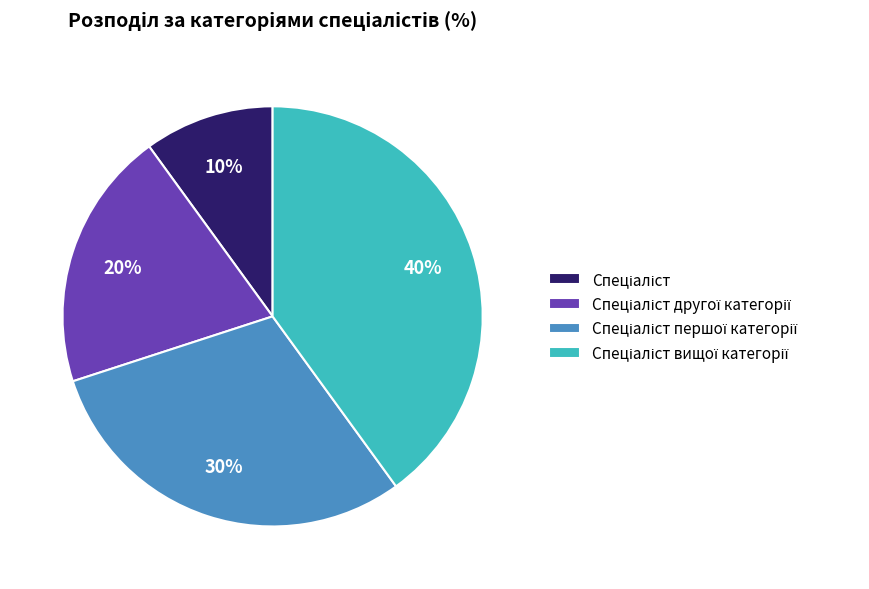

To the nearest percent, what is the difference between the largest and smallest slice percentages?

30%